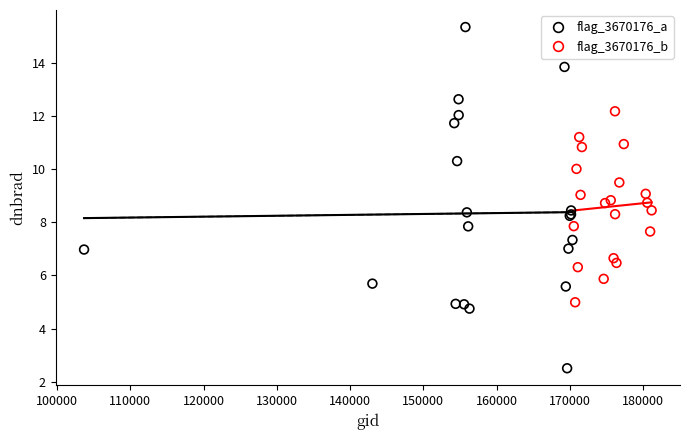

Which series has the widest spread of Y values?

flag_3670176_a